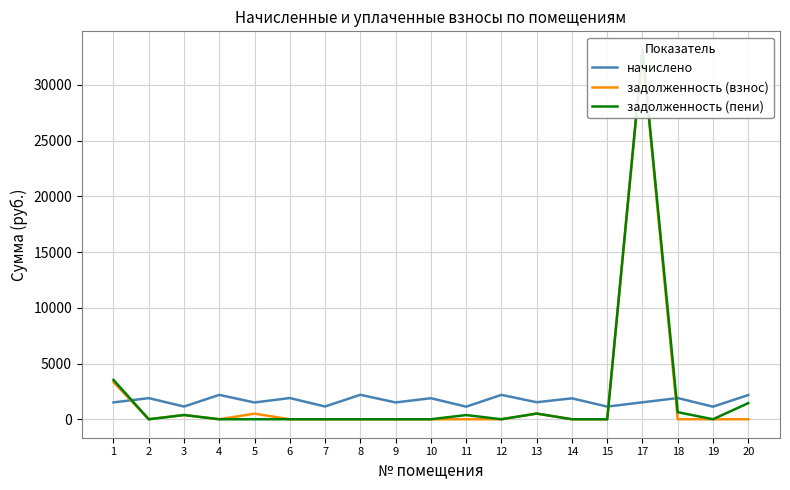

Is the value of задолженность (пени) at 6 greater than the value of начислено at 18?

No